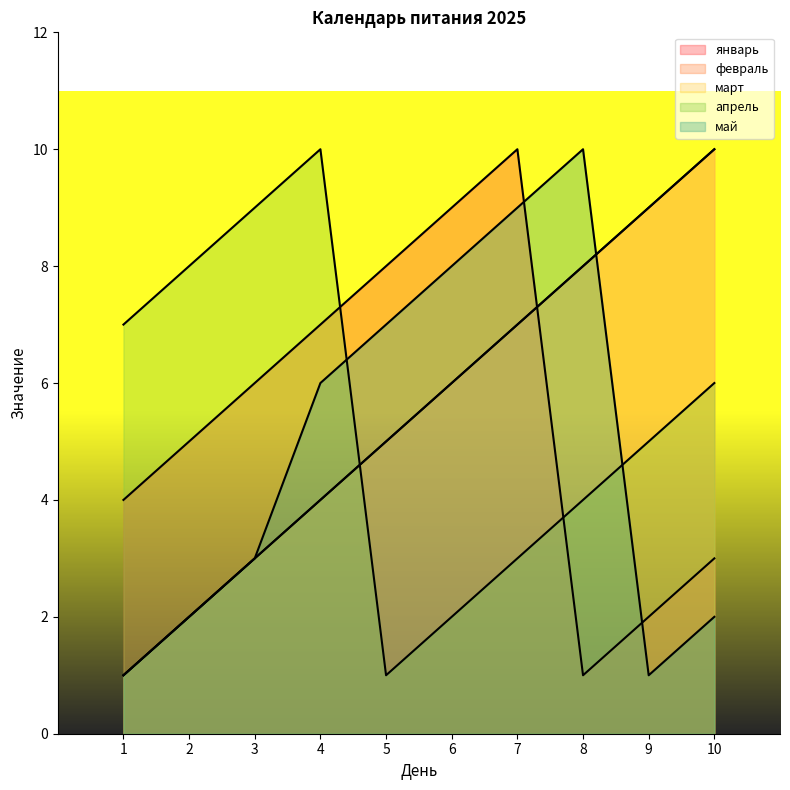

After their last crossing, which series has the higher values: май or январь?

январь